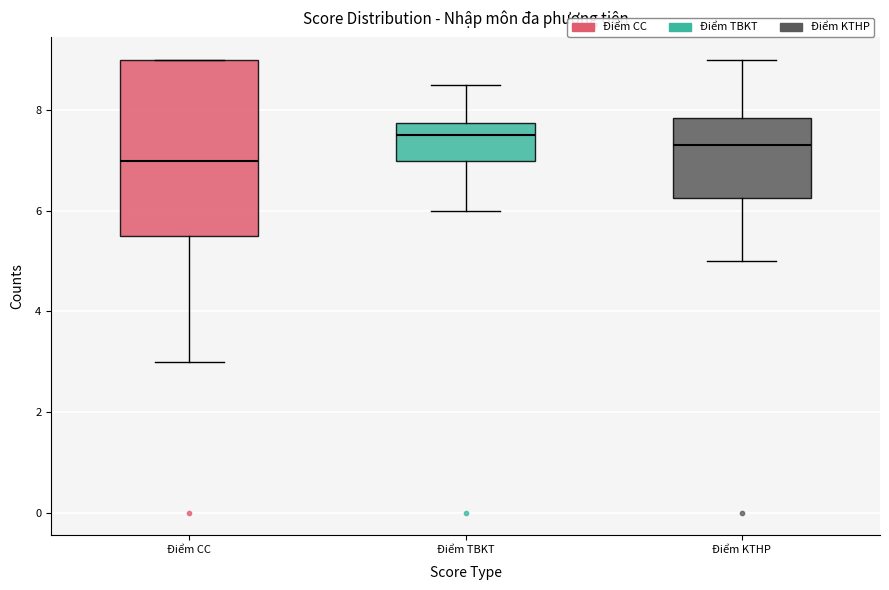

Where is the upper edge of the box for Điểm TBKT on the y-axis? The values are not printed on the chart, so give them approximately, as read against the axis.

7.8